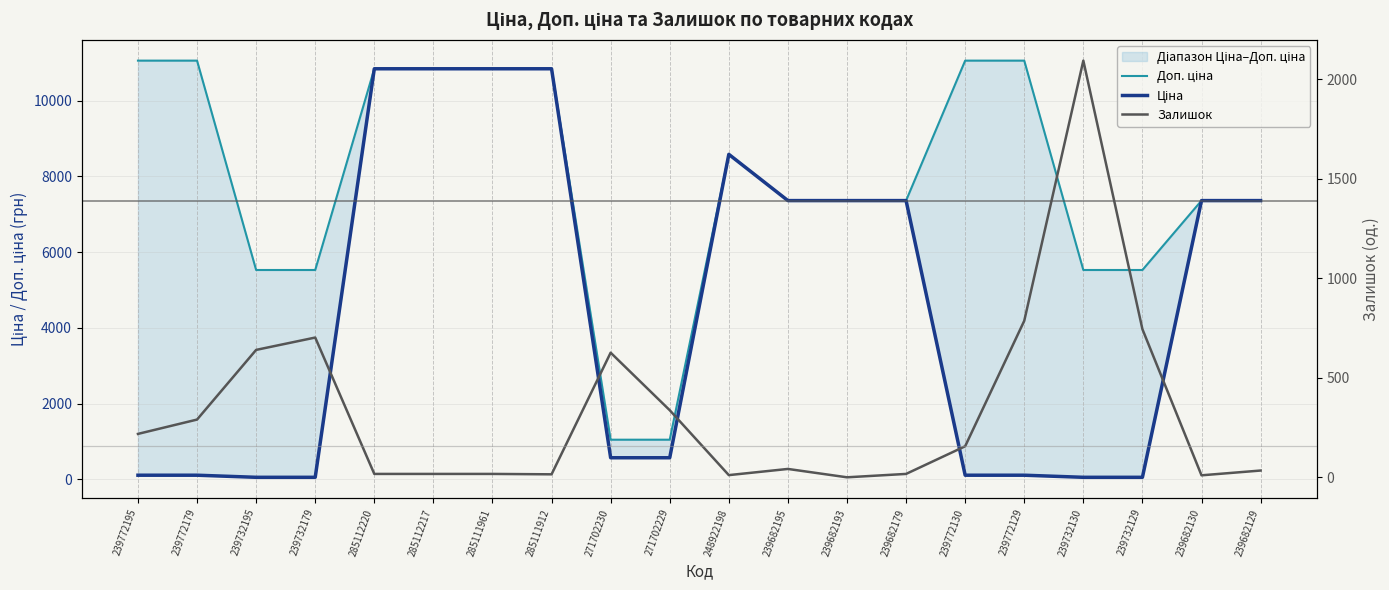

How many lines are shown in the chart?

3